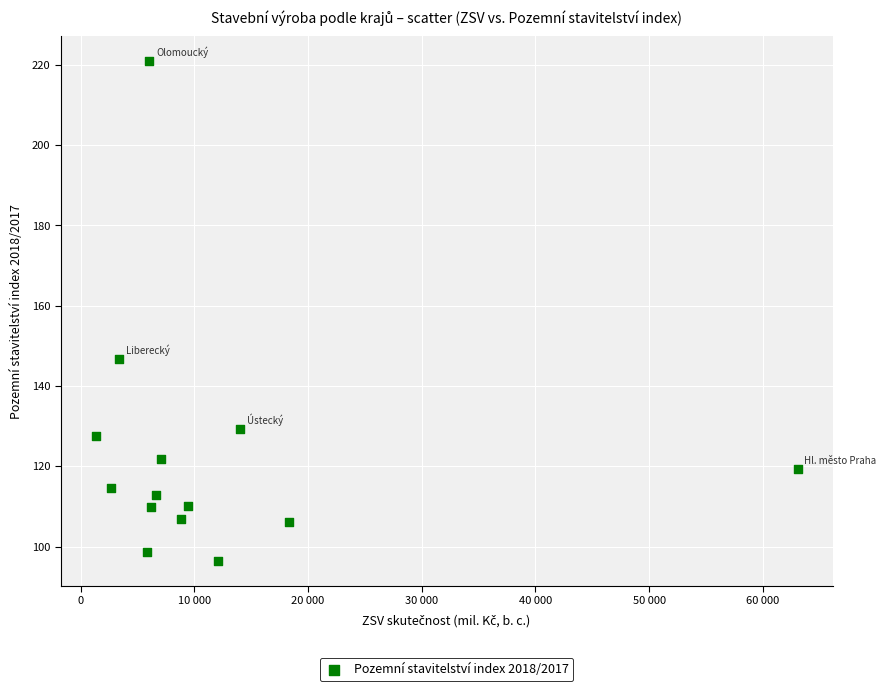

What is the range of X values (max minus min)?

61739.0